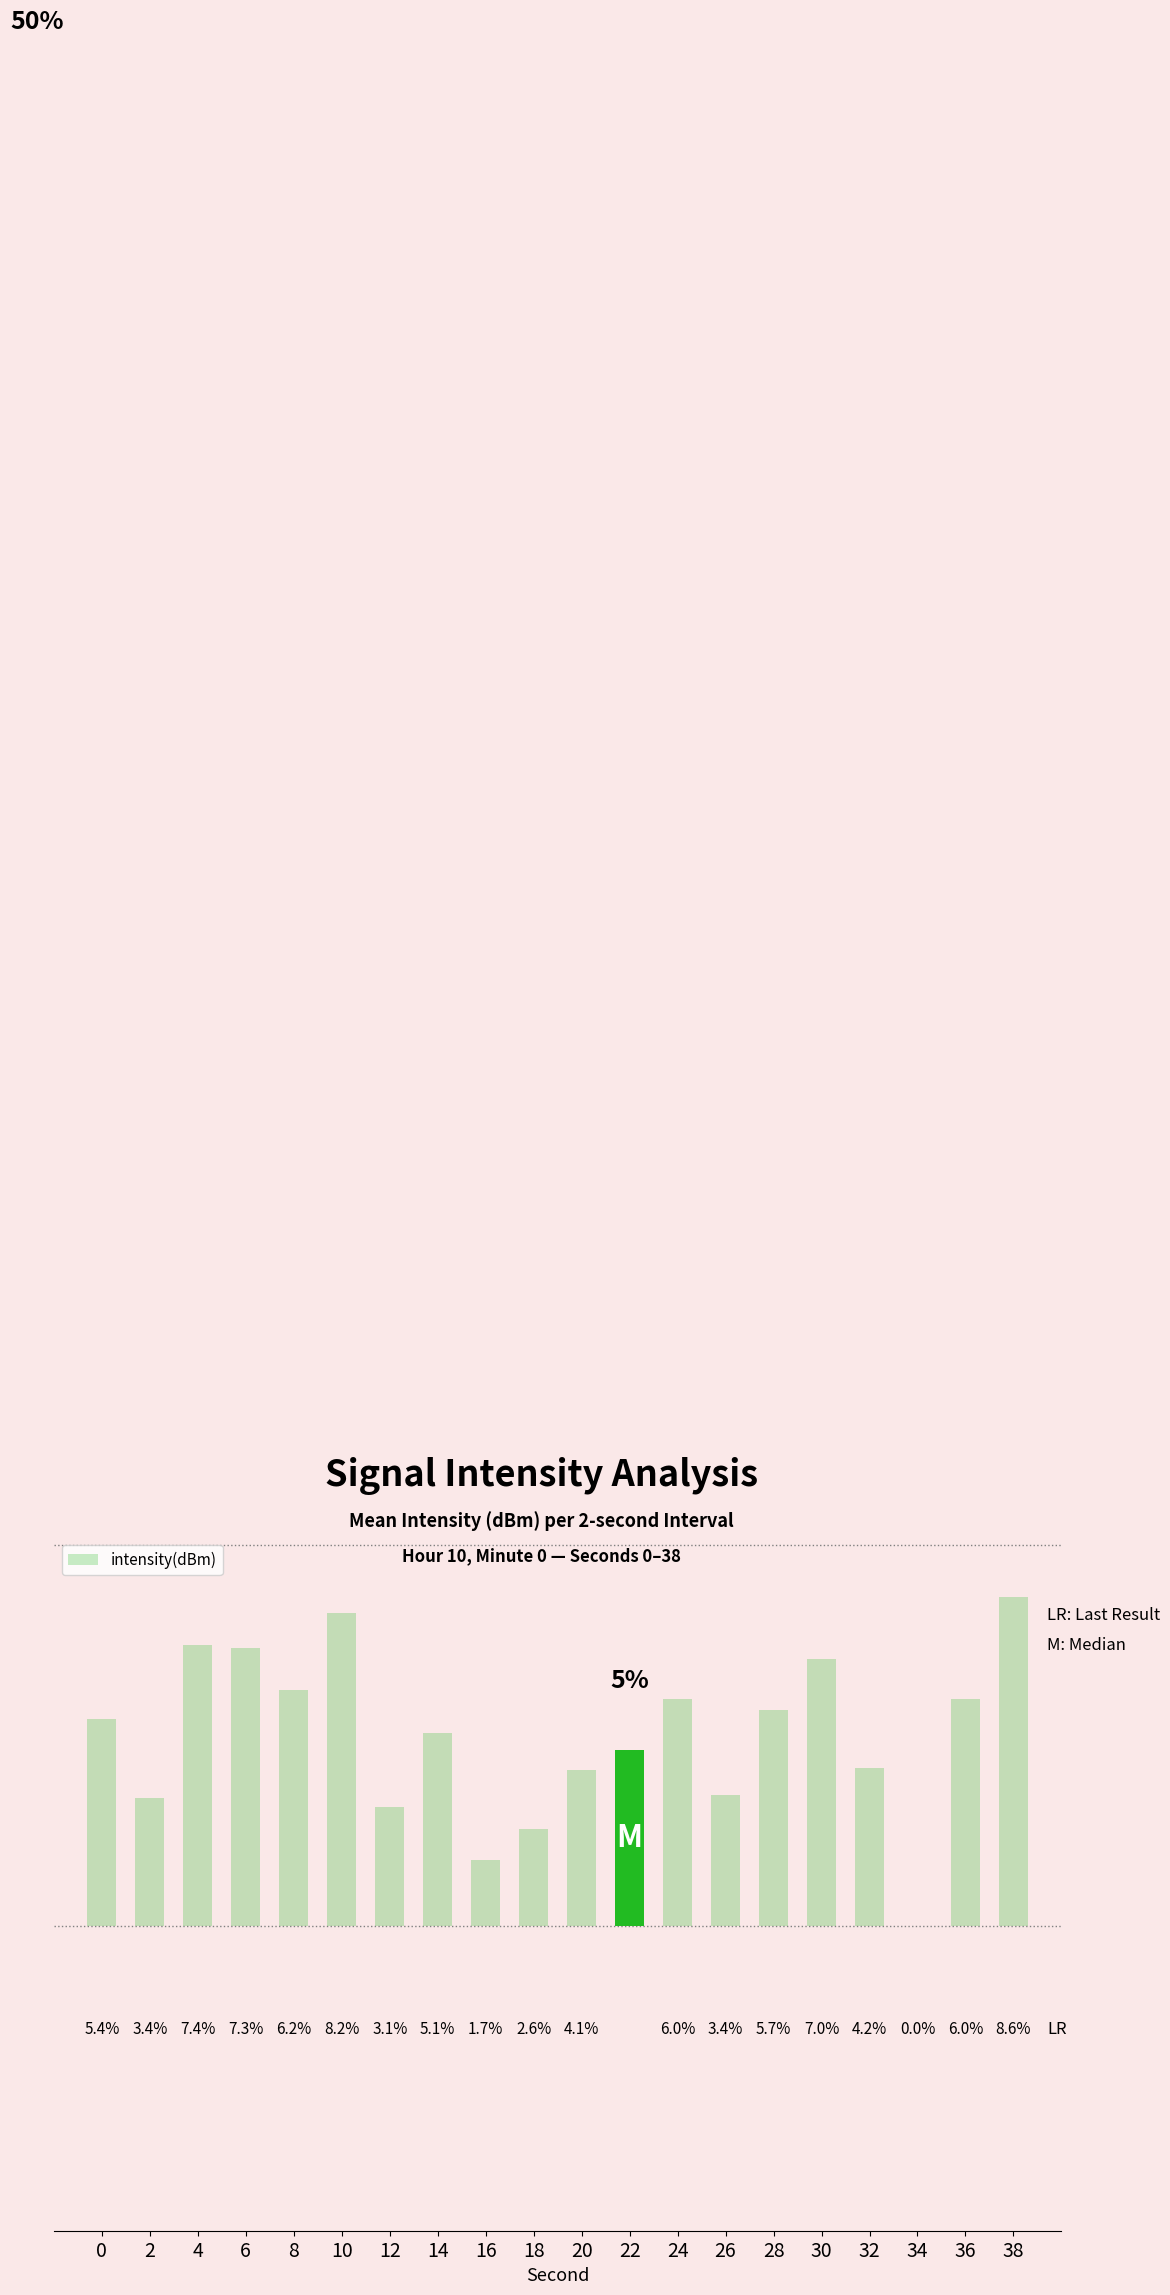

What is the value of the 8th bar from the left?

5.1